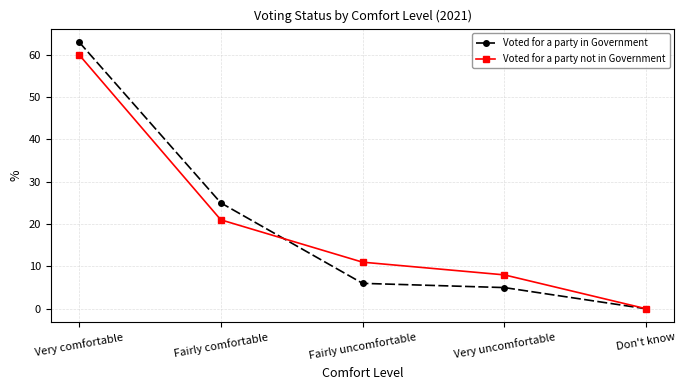

Reading right to left, list all the values displayed in this chart.

Voted for a party in Government: 0	5	6	25	63
Voted for a party not in Government: 0	8	11	21	60